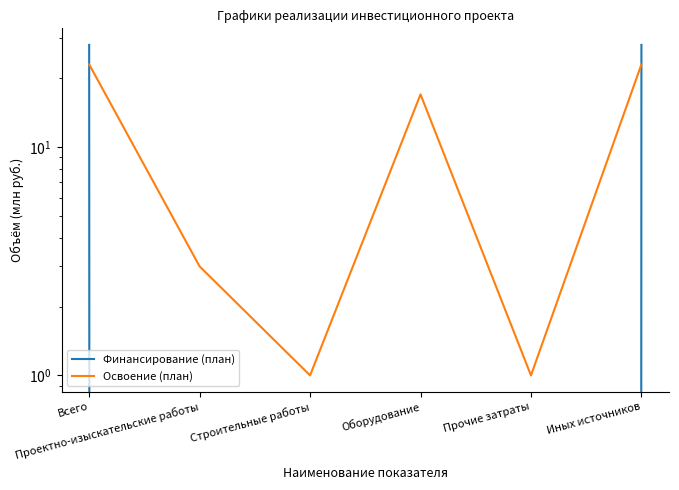

Where is Освоение (план) nearest to the value 12?

Оборудование